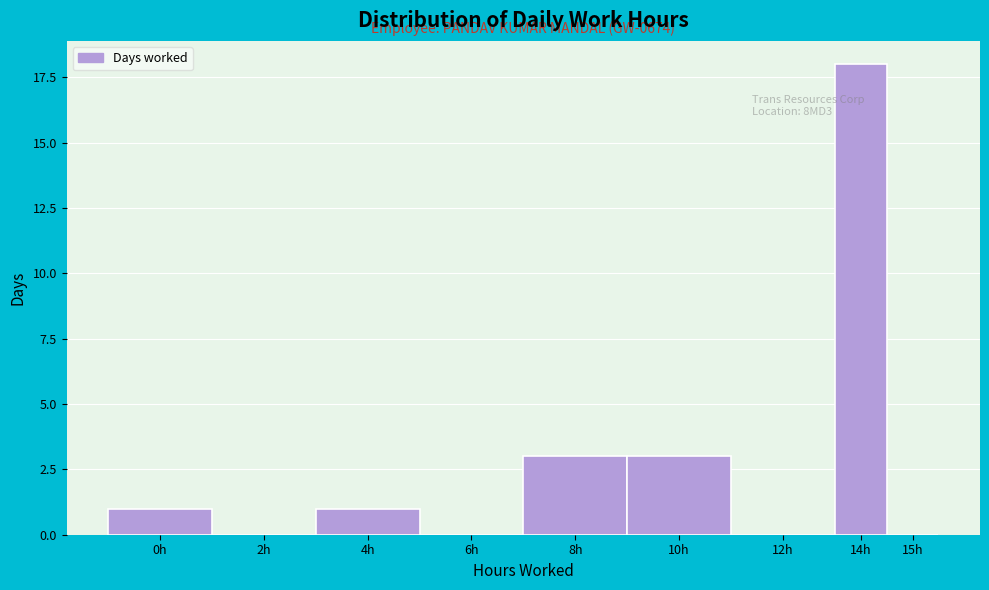

Reading left to right, what are all the values shown in this chart?

0h=1	2h=0	4h=1	6h=0	8h=3	10h=3	12h=0	14h=18	15h=0